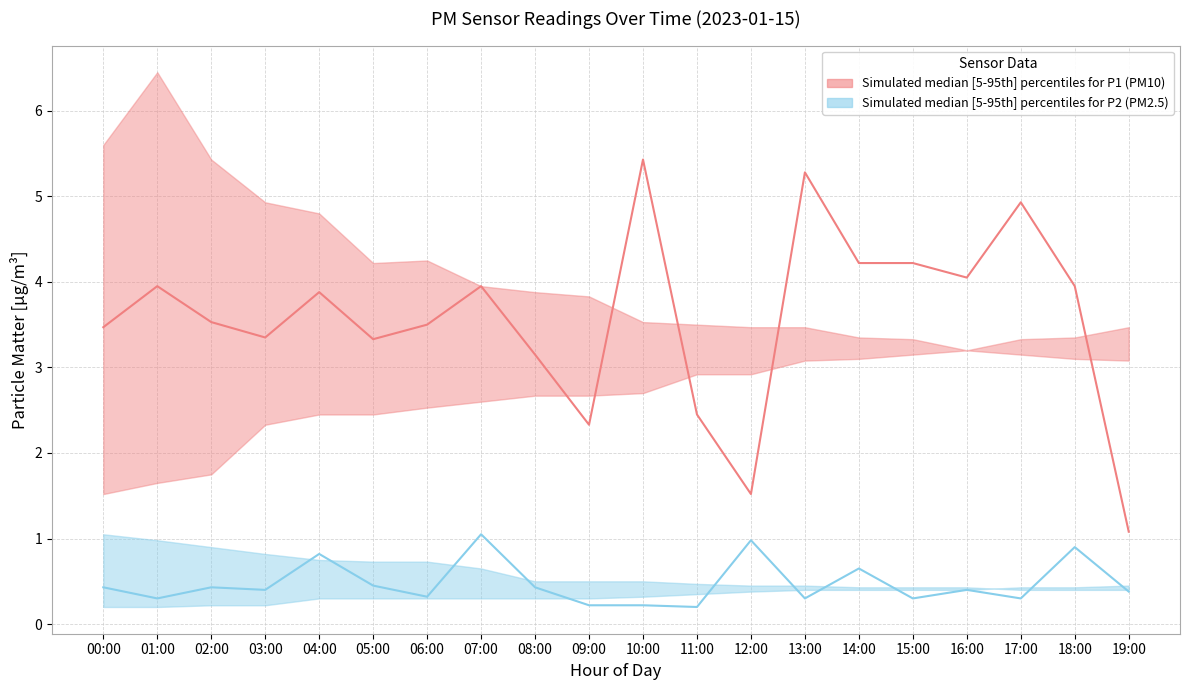

How many values in the P1 median series exceed 3?

16